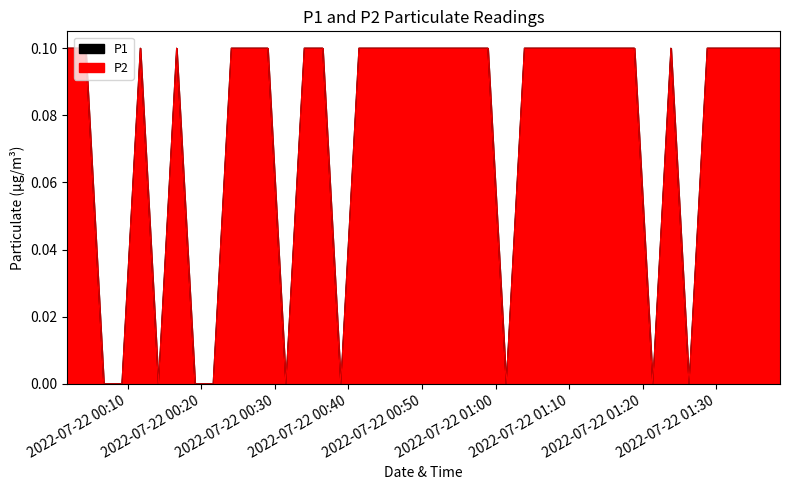

Reading left to right, extract all data points from this chart.

P1: 0.1	0.1	0.0	0.0	0.1	0.0	0.1	0.0	0.0	0.1	0.1	0.1	0.0	0.1	0.1	0.0	0.1	0.1	0.1	0.1	0.1	0.1	0.1	0.1	0.0	0.1	0.1	0.1	0.1	0.1	0.1	0.1	0.0	0.1	0.0	0.1	0.1	0.1	0.1	0.1
P2: 0.1	0.1	0.0	0.0	0.1	0.0	0.1	0.0	0.0	0.1	0.1	0.1	0.0	0.1	0.1	0.0	0.1	0.1	0.1	0.1	0.1	0.1	0.1	0.1	0.0	0.1	0.1	0.1	0.1	0.1	0.1	0.1	0.0	0.1	0.0	0.1	0.1	0.1	0.1	0.1